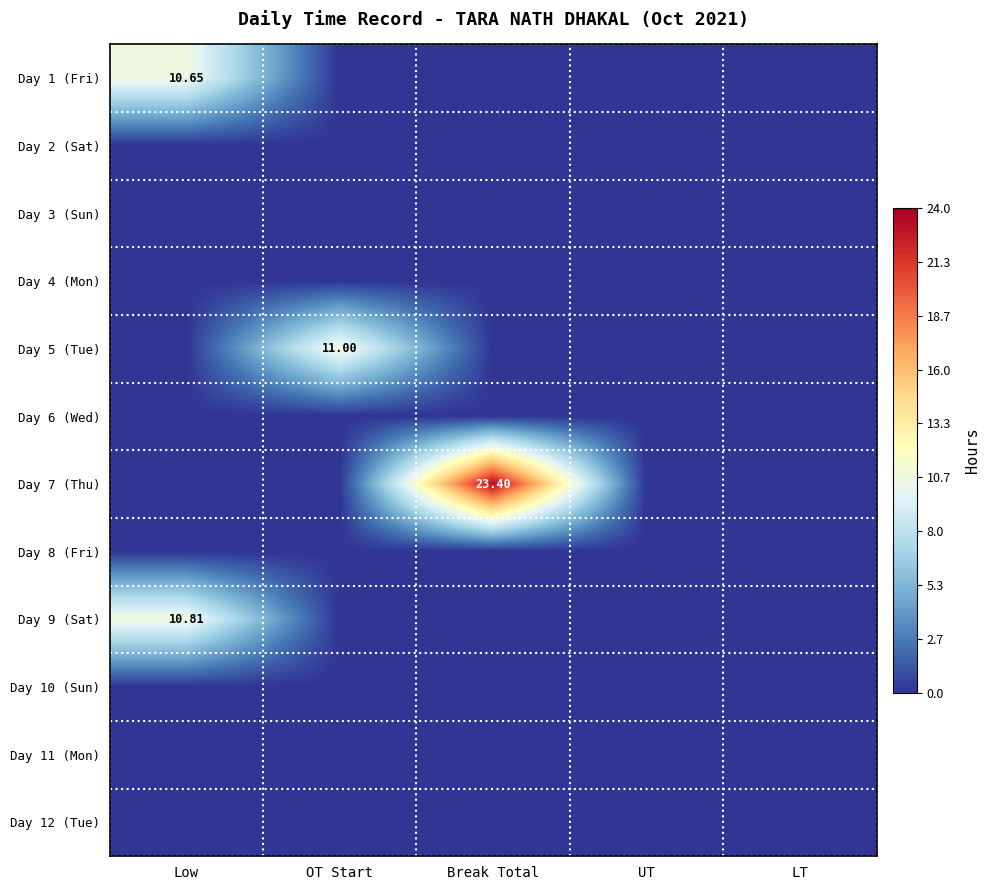

The value of Day 11 (Mon) at Low is 0.0. True or false?

True